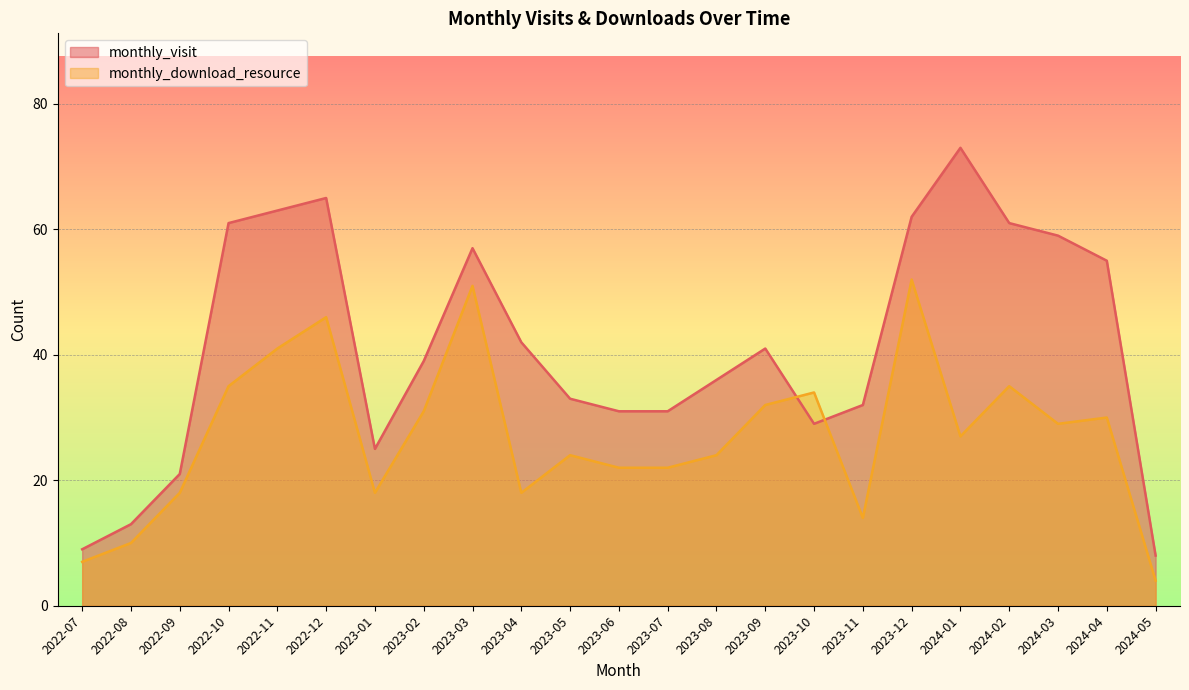

What is the difference between the second highest and second lowest values in the monthly_visit series?

56